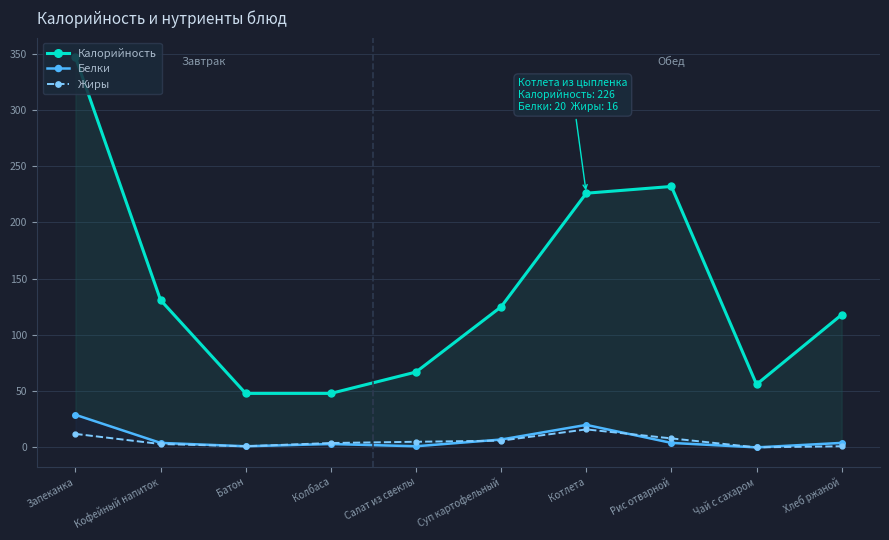

At which label does Белки reach its minimum?

Чай с сахаром